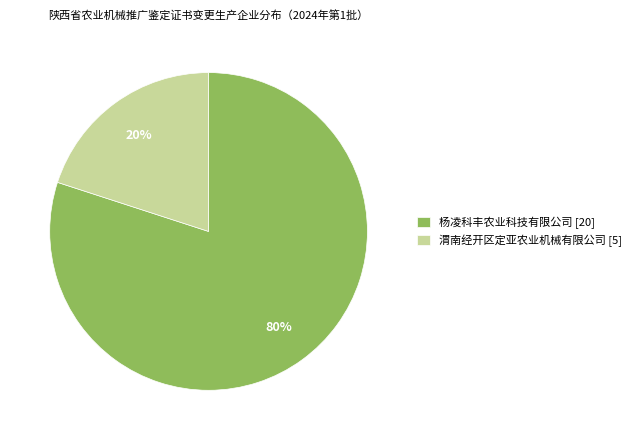

Is the sum of 渭南经开区定亚农业机械有限公司 and 杨凌科丰农业科技有限公司 greater than half?

Yes